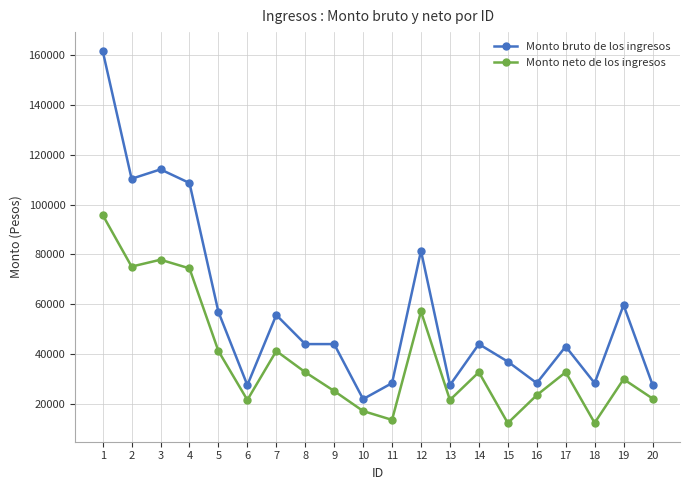

Is it true that Monto neto de los ingresos equals 21270 at 15?

False